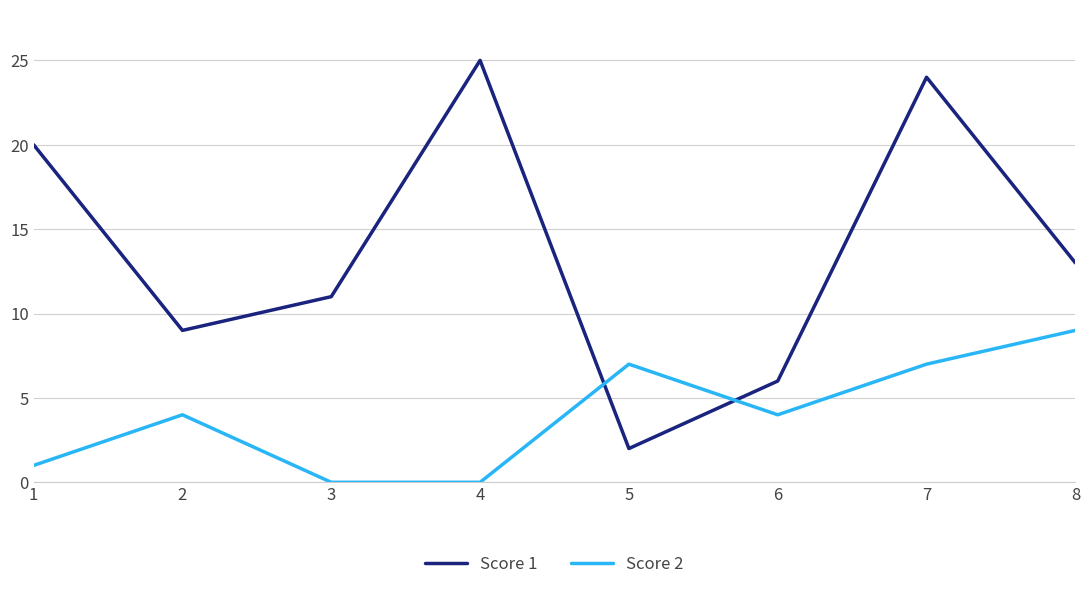

The value of Score 2 at 4 is 0. True or false?

True